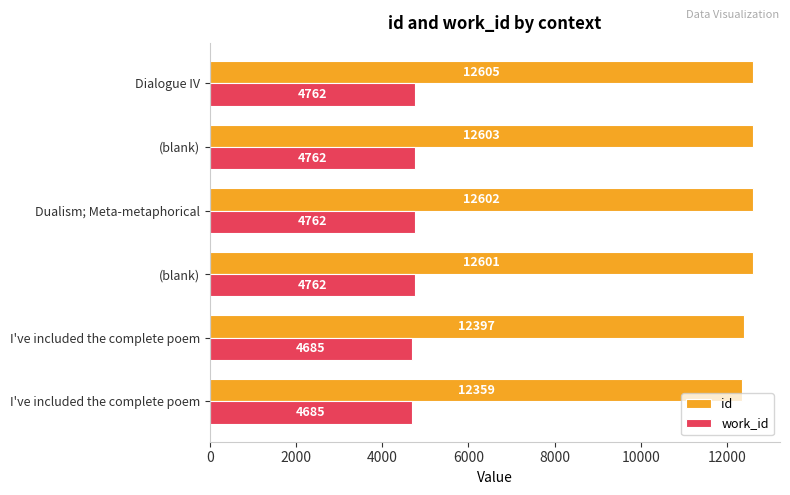

What is the value of the id bar at the 4th from the left?

12602